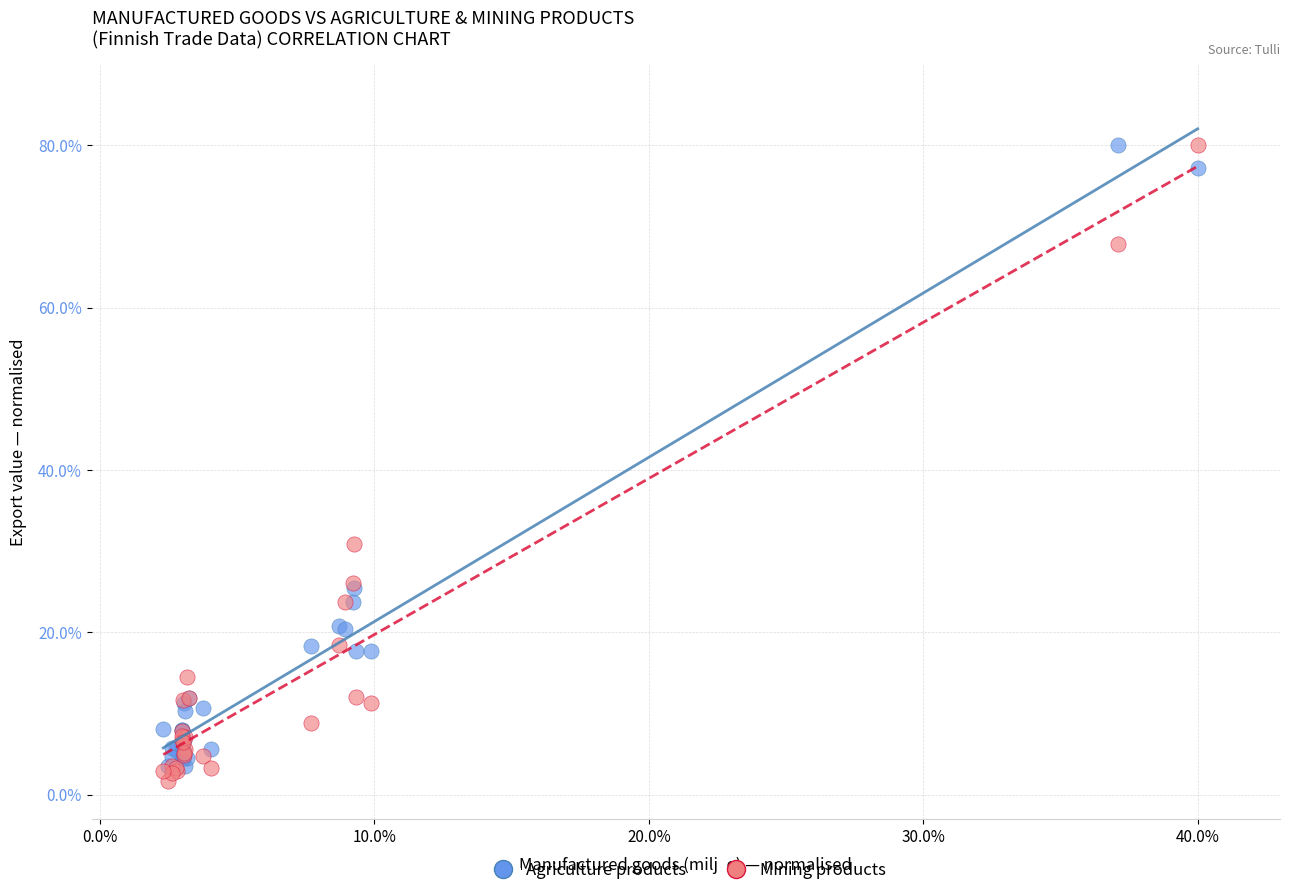

In the Mining products series, what Y value is closest to 40?

30.9